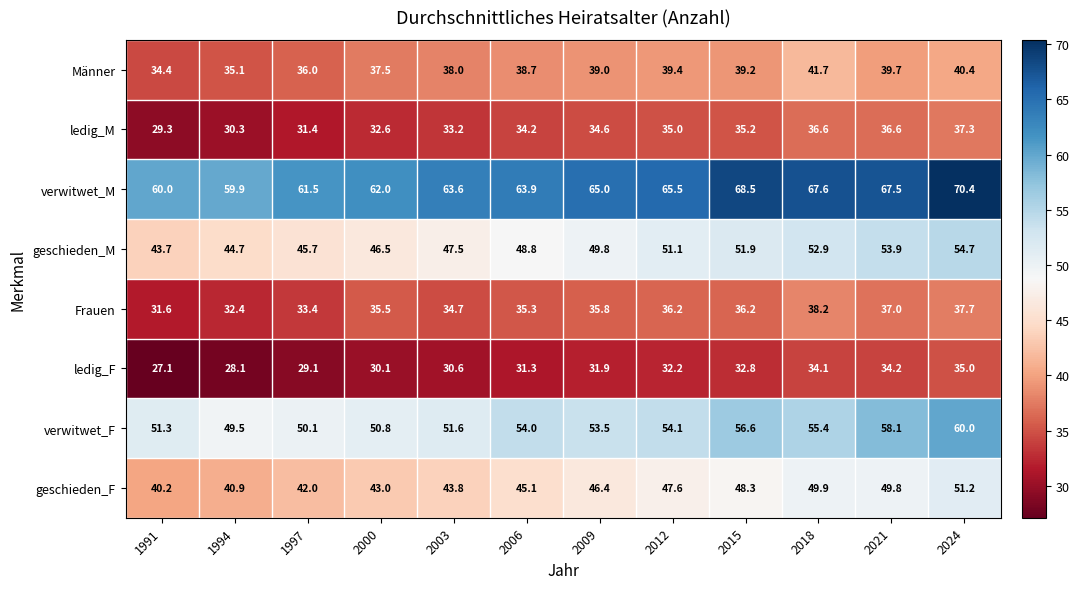

Between 1991 and 2006, which series saw the biggest shift?

geschieden_M